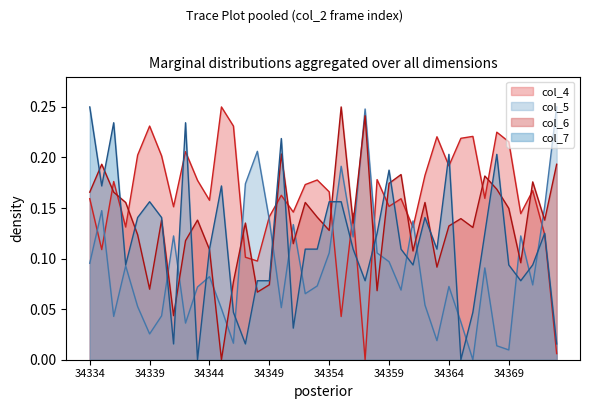

What is the difference between the maximum and minimum values in the col_7 series?

0.2